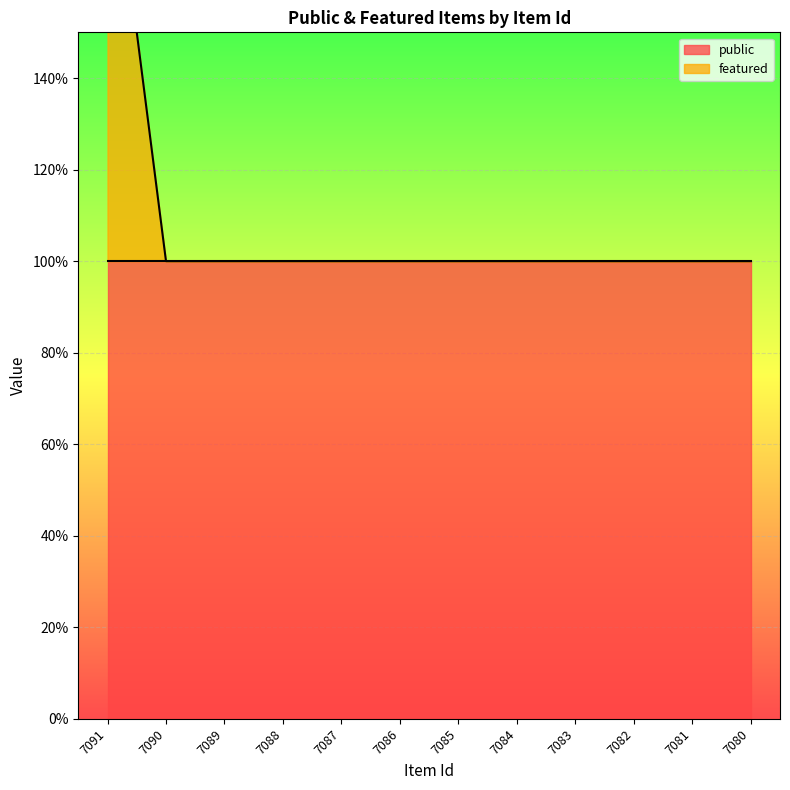

The value at 7084 is 1. True or false?

True